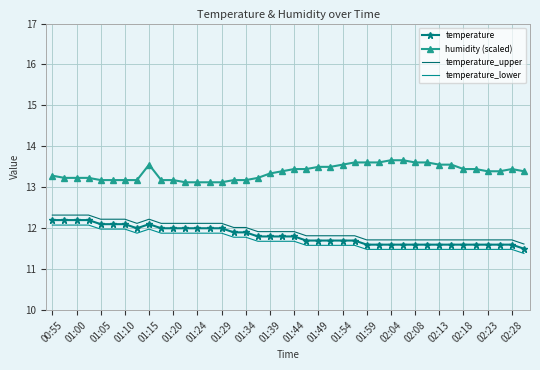

Which series has the largest total across all categories?

humidity (scaled)